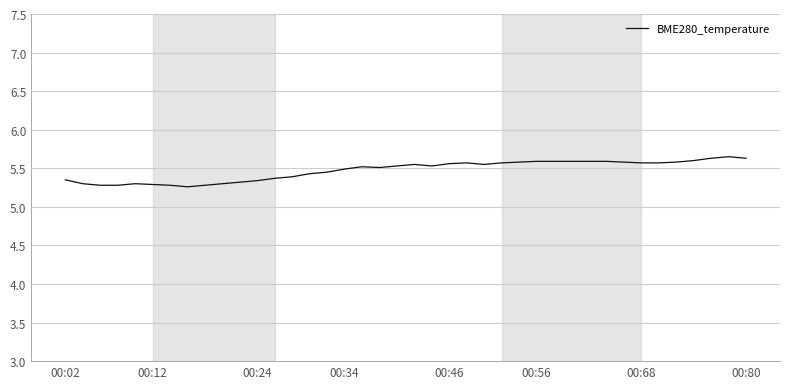

The value at 00:56 is 8.7. True or false?

False